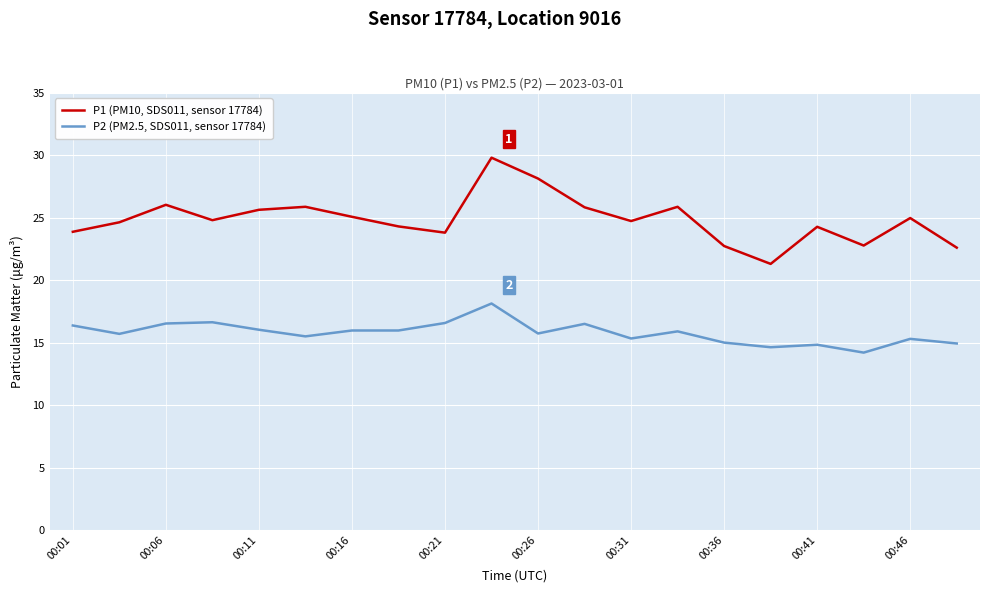

Which series has the largest total across all categories?

P1 (PM10, SDS011, sensor 17784)